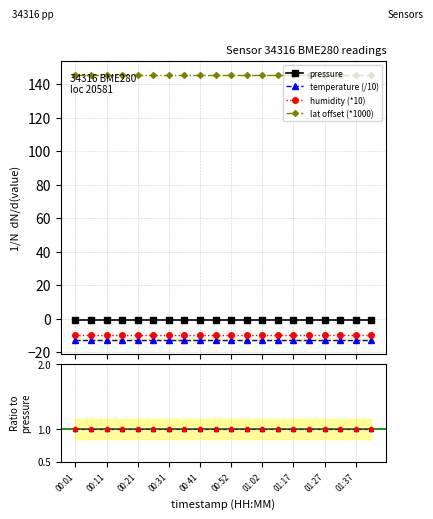

True or false: temperature has more than 2 points higher than both neighbors.

False